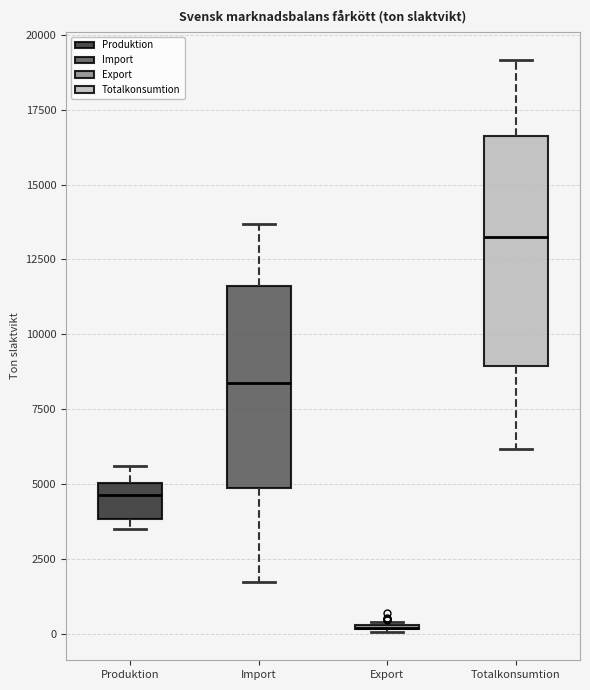

Reading left to right, transcribe this box plot: for each box, give where its median line is, the range the box spans, and where its two whiskers end, as read against the y-axis. The values are not printed on the chart, so give them approximately, as read against the axis.

Produktion: median 4500, box 4000 to 5000, whiskers 3500 to 5500
Import: median 8500, box 5000 to 11500, whiskers 1500 to 13500
Export: box collapsed to a line at 0, whiskers 0 to 500
Totalkonsumtion: median 13500, box 9000 to 16500, whiskers 6000 to 19000